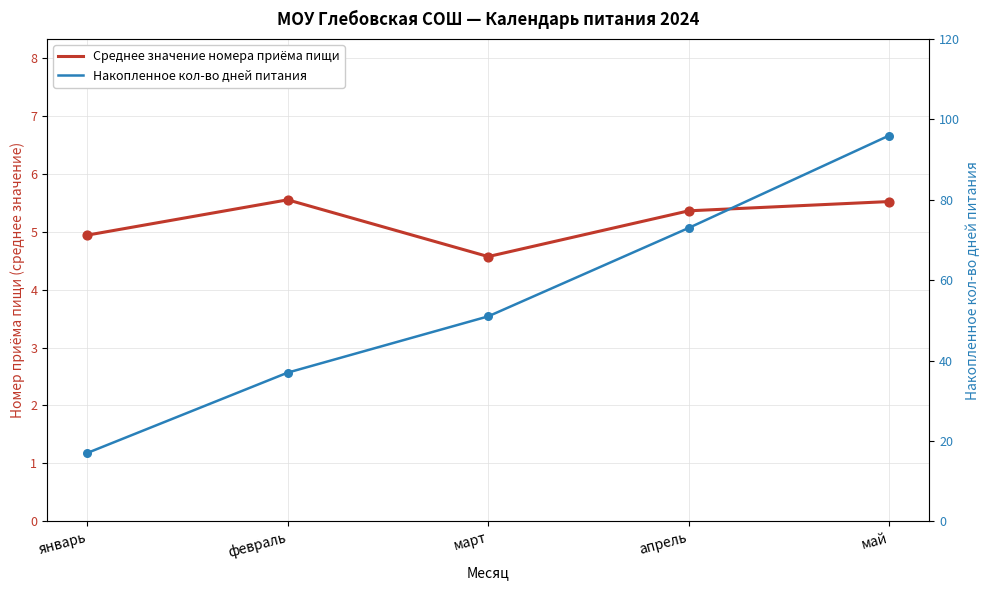

Which series has the largest total across all categories?

Накопленное кол-во дней питания